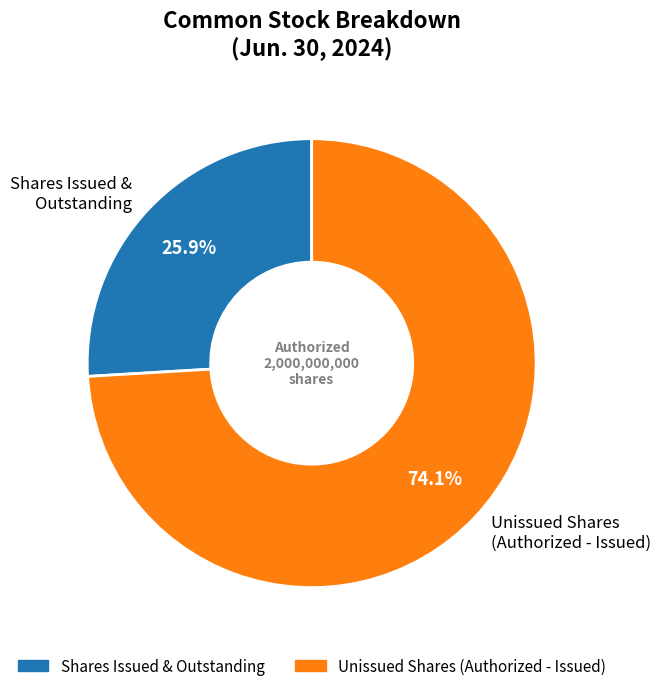

Does Shares Issued & Outstanding represent more than half of the total?

No